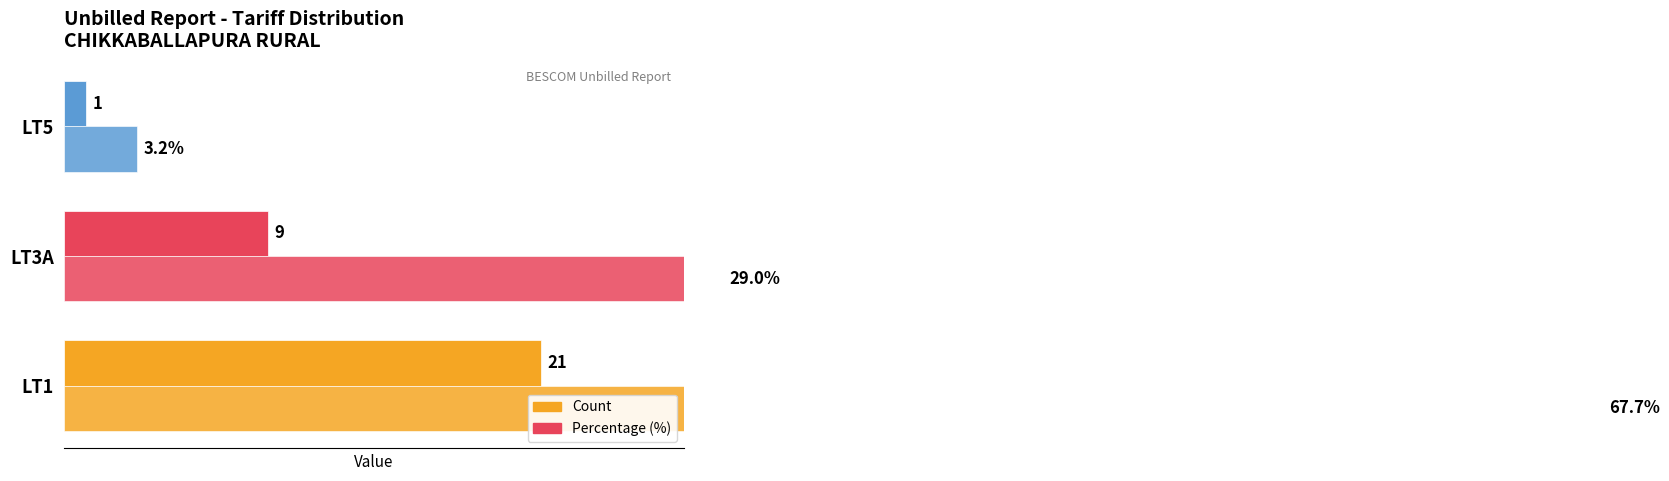

Which series has the largest total across all categories?

Percentage (%)